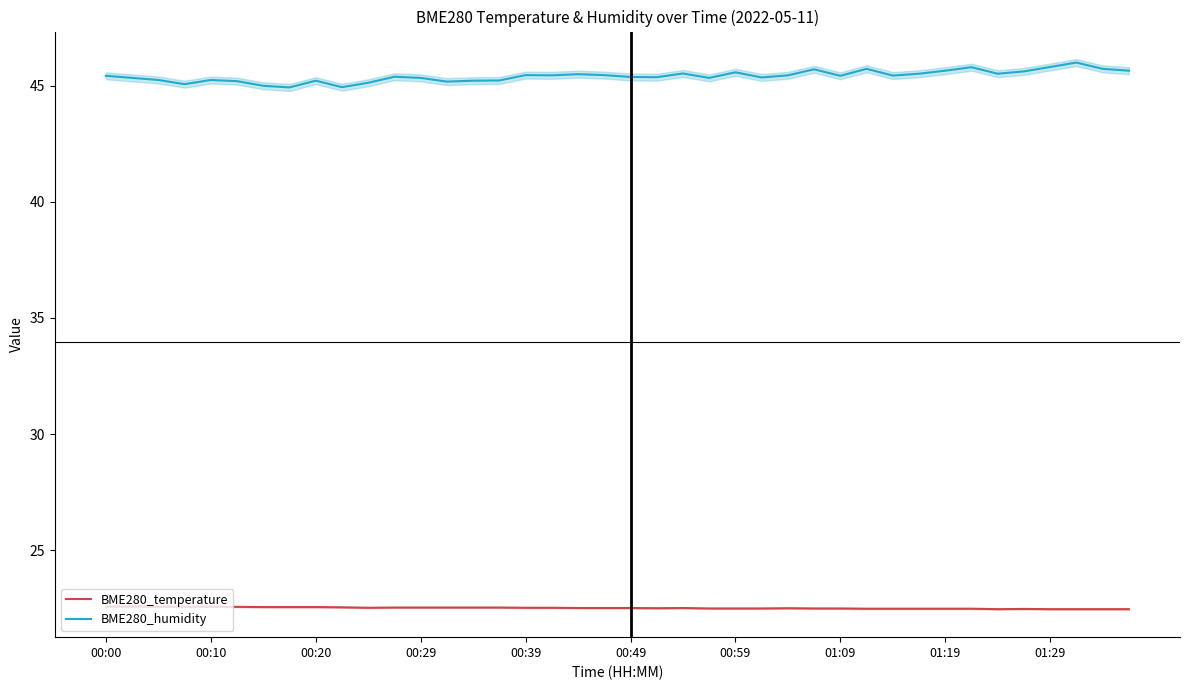

True or false: BME280_temperature and BME280_humidity intersect in this chart.

False